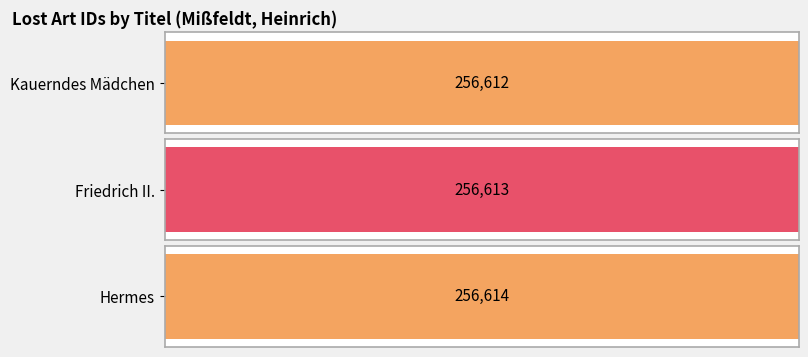

What is the ratio of the value at Kauerndes Mädchen to the value at Hermes?

1.0